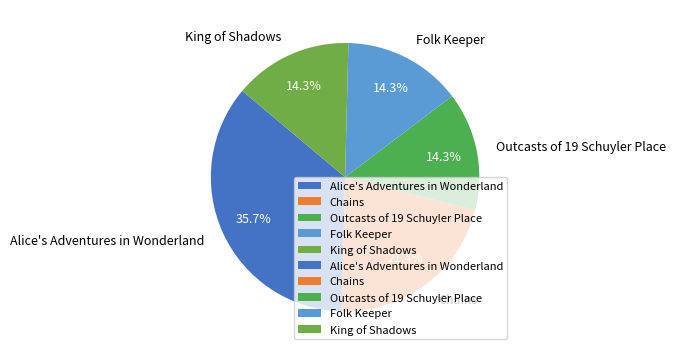

Approximately how many times larger is the value at Alice's Adventures in Wonderland compared to Folk Keeper?

2.5